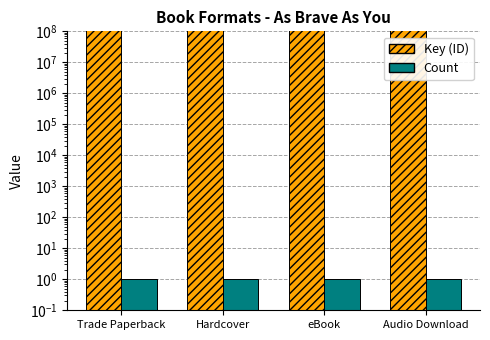

Is it true that Key (ID) equals 136319663 at eBook?

True